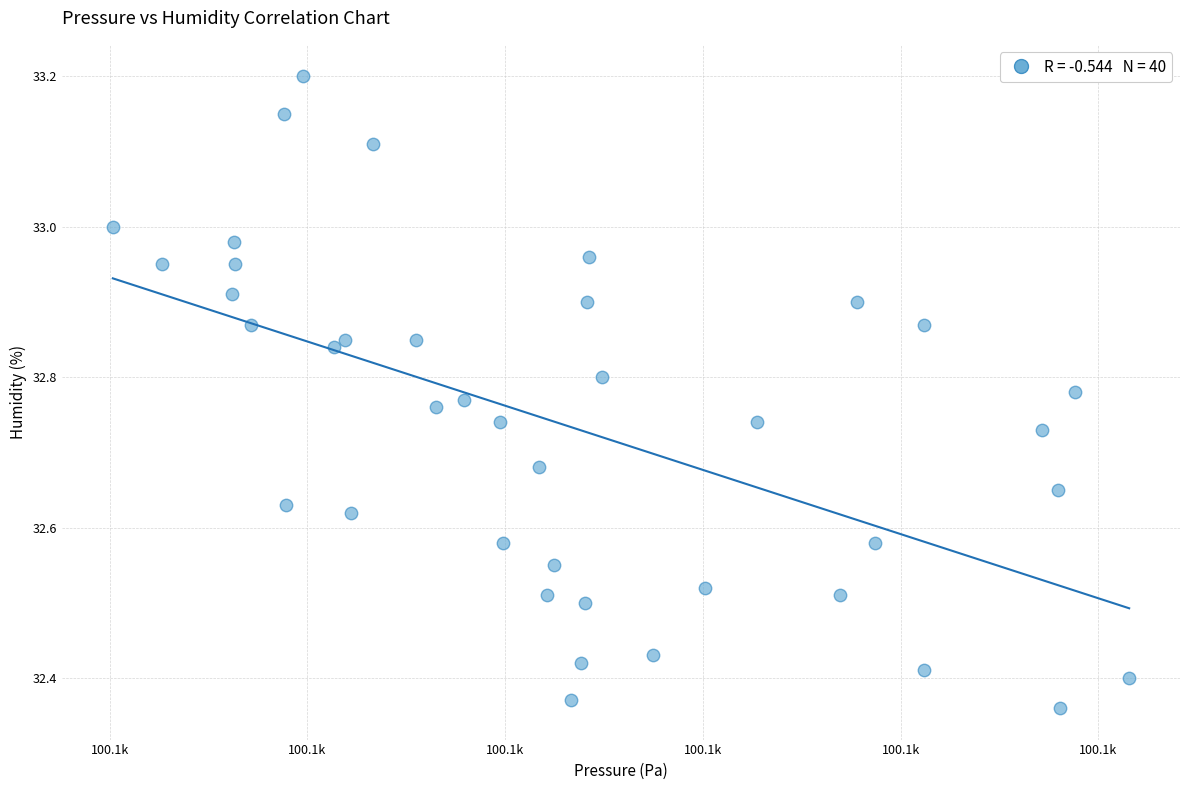

What is the range of Y values (max minus min)?

0.8